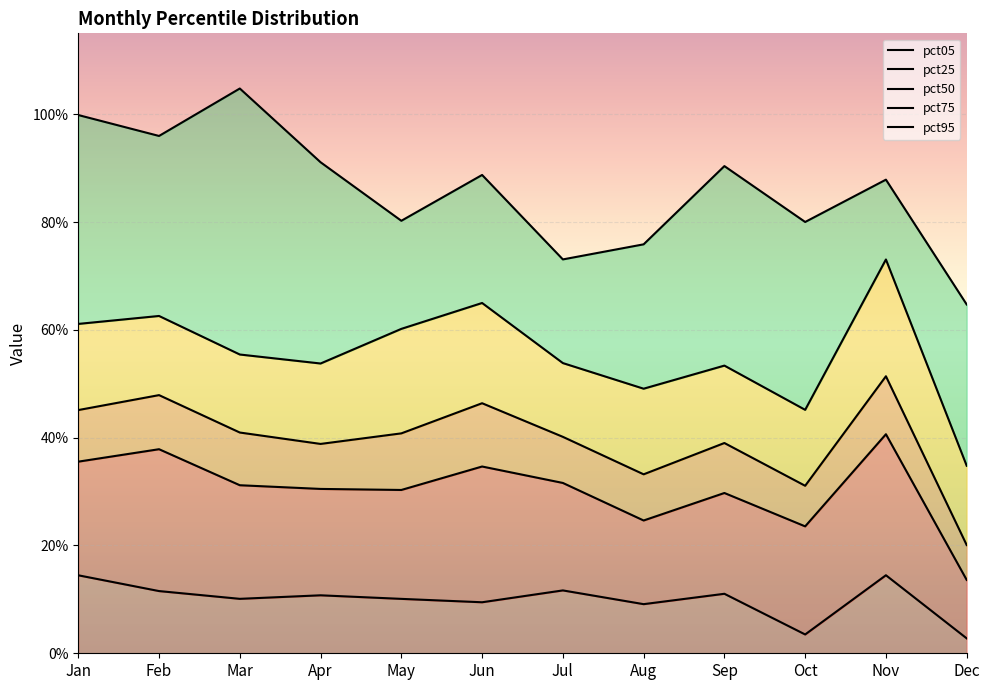

Rank the series at May from lowest to highest value.

pct05, pct25, pct50, pct75, pct95